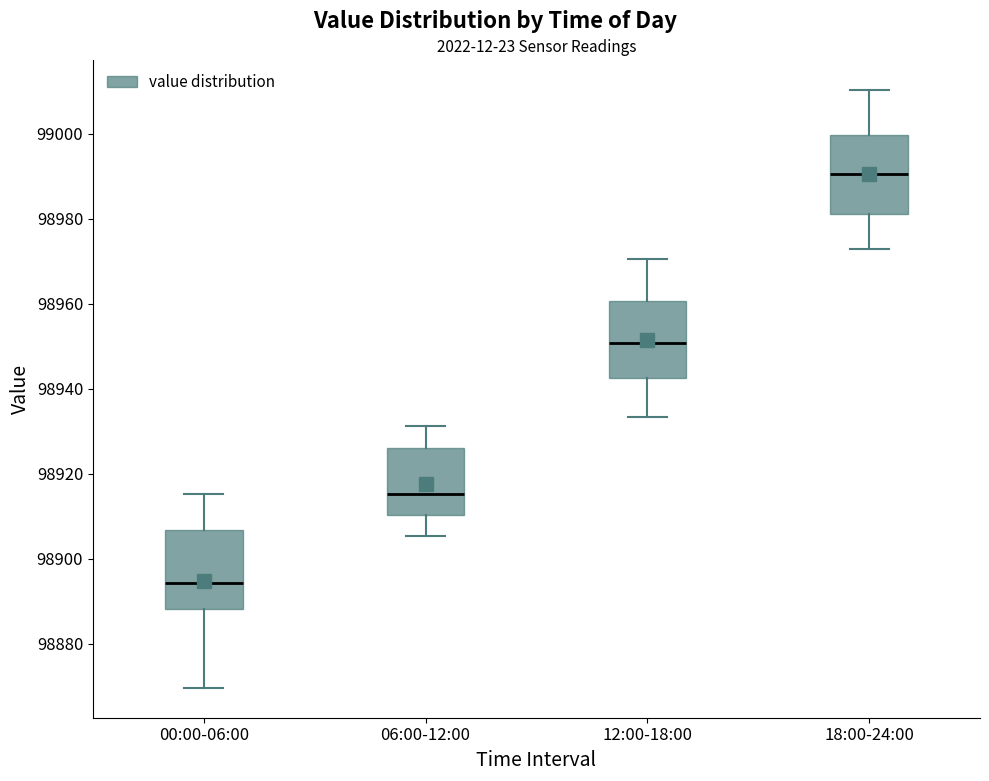

Reading left to right, transcribe this box plot: for each box, give where its median line is, the range the box spans, and where its two whiskers end, as read against the y-axis. The values are not printed on the chart, so give them approximately, as read against the axis.

00:00-06:00: median 98894, box 98888 to 98906, whiskers 98870 to 98916
06:00-12:00: median 98916, box 98910 to 98926, whiskers 98906 to 98932
12:00-18:00: median 98950, box 98942 to 98960, whiskers 98934 to 98970
18:00-24:00: median 98990, box 98982 to 99000, whiskers 98972 to 99010